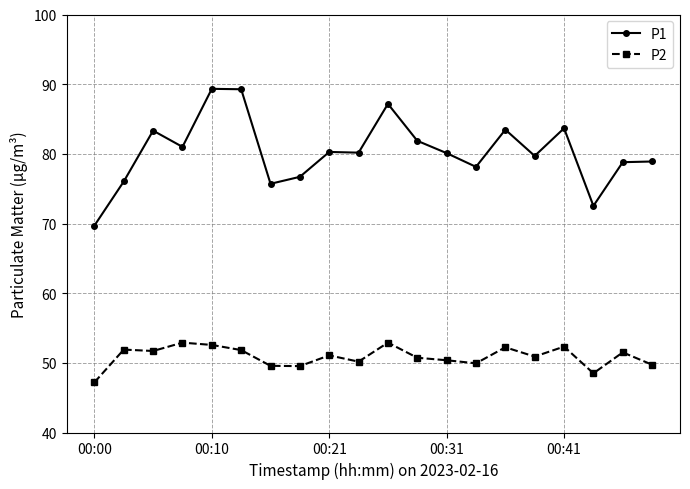

In P2, how many points are higher than both neighbors (excluding endpoints)?

7